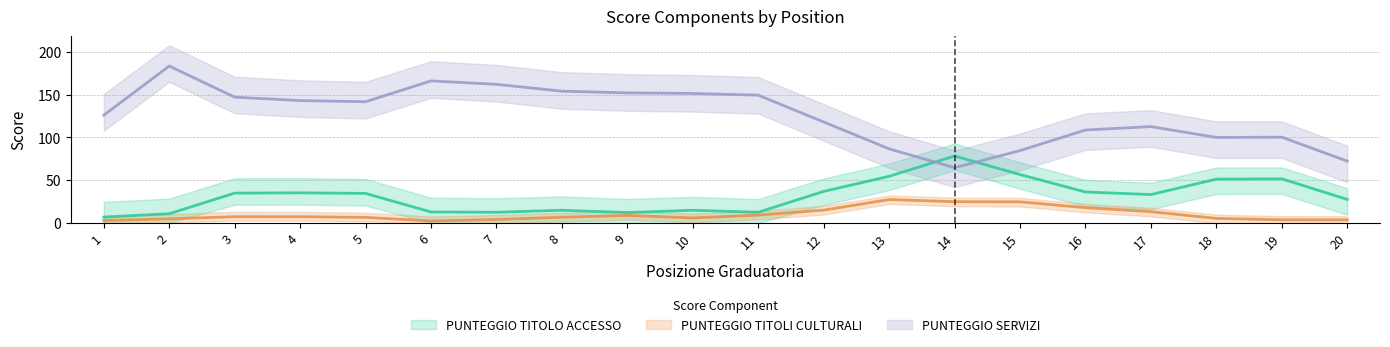

Read the PUNTEGGIO SERVIZI value at 14.

60.0